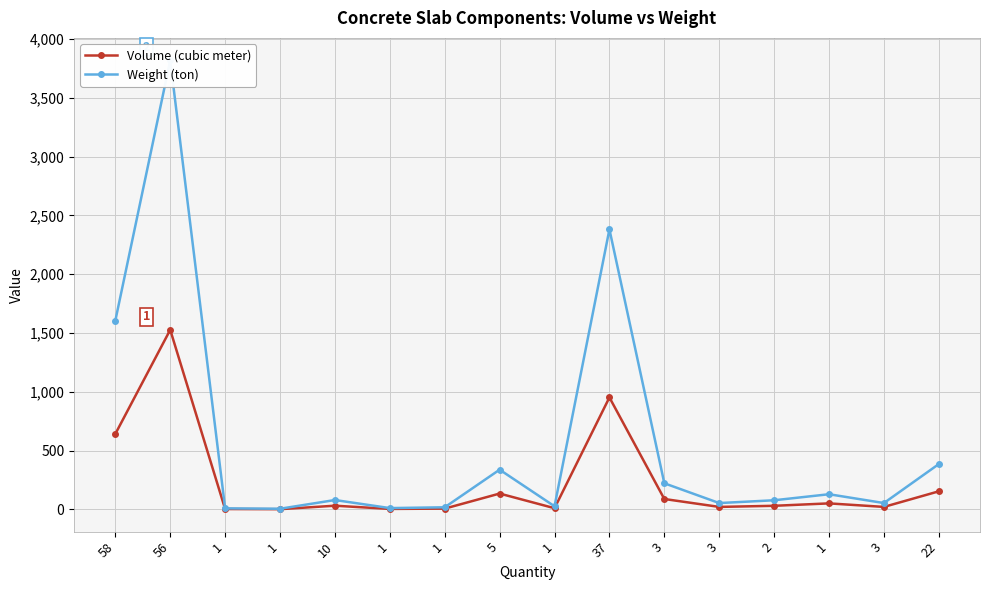

At which label does Weight (ton) reach its peak?

56